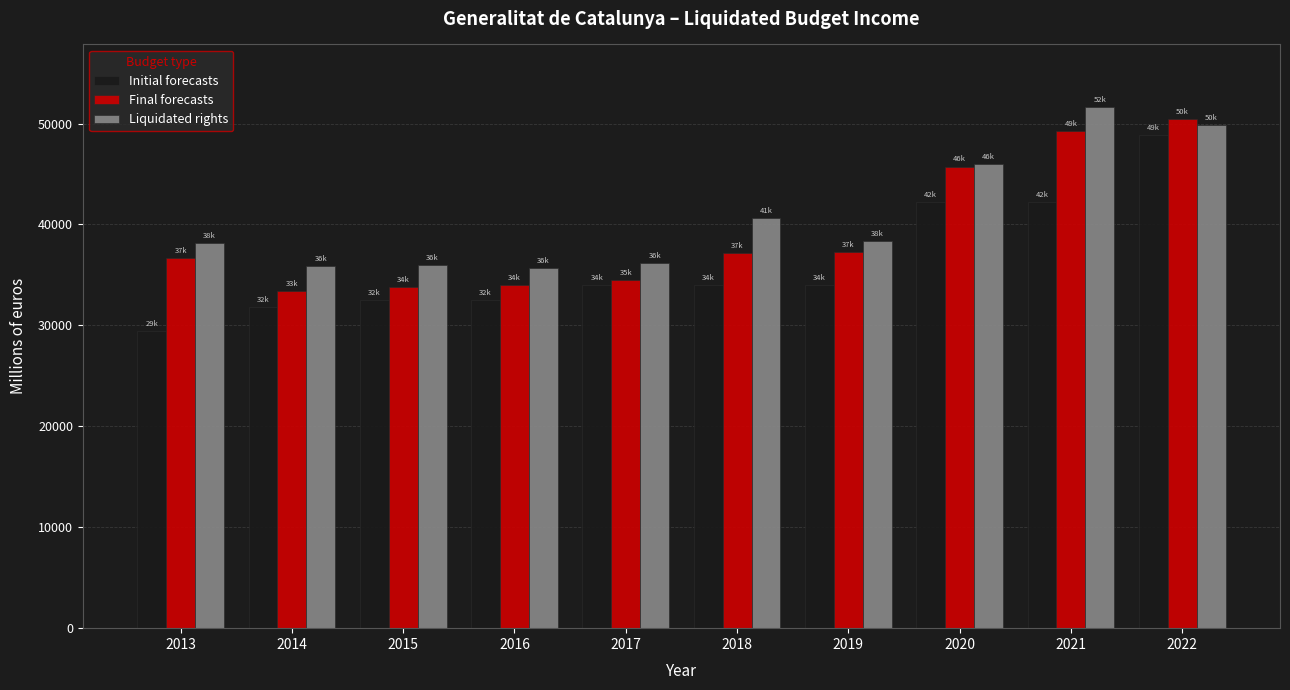

Which series has the largest range (max minus min)?

Initial forecasts